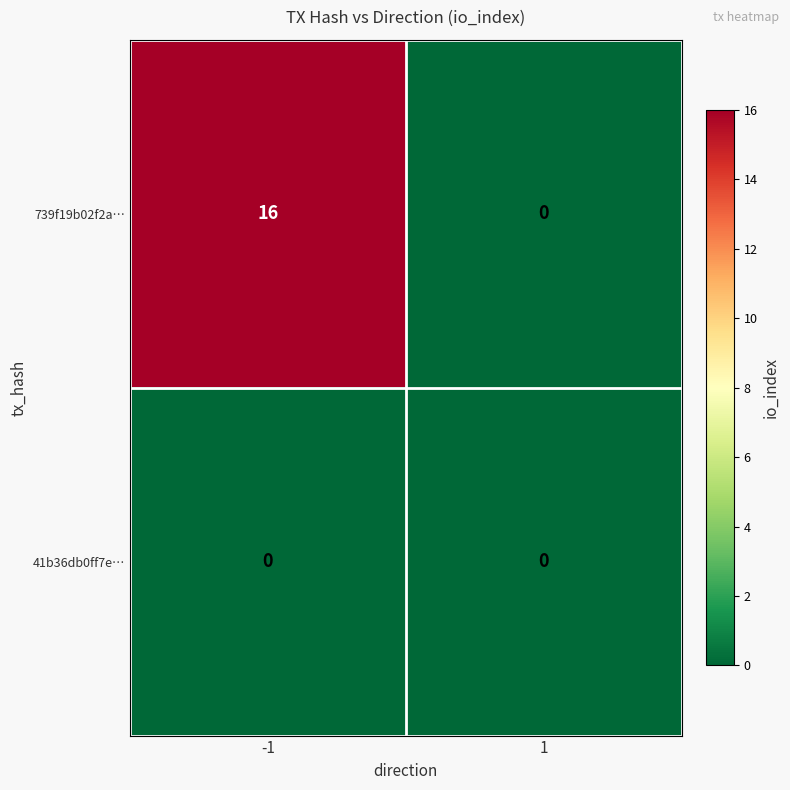

List the series in order of their overall mean, lowest first.

41b36db0ff7e…, 739f19b02f2a…